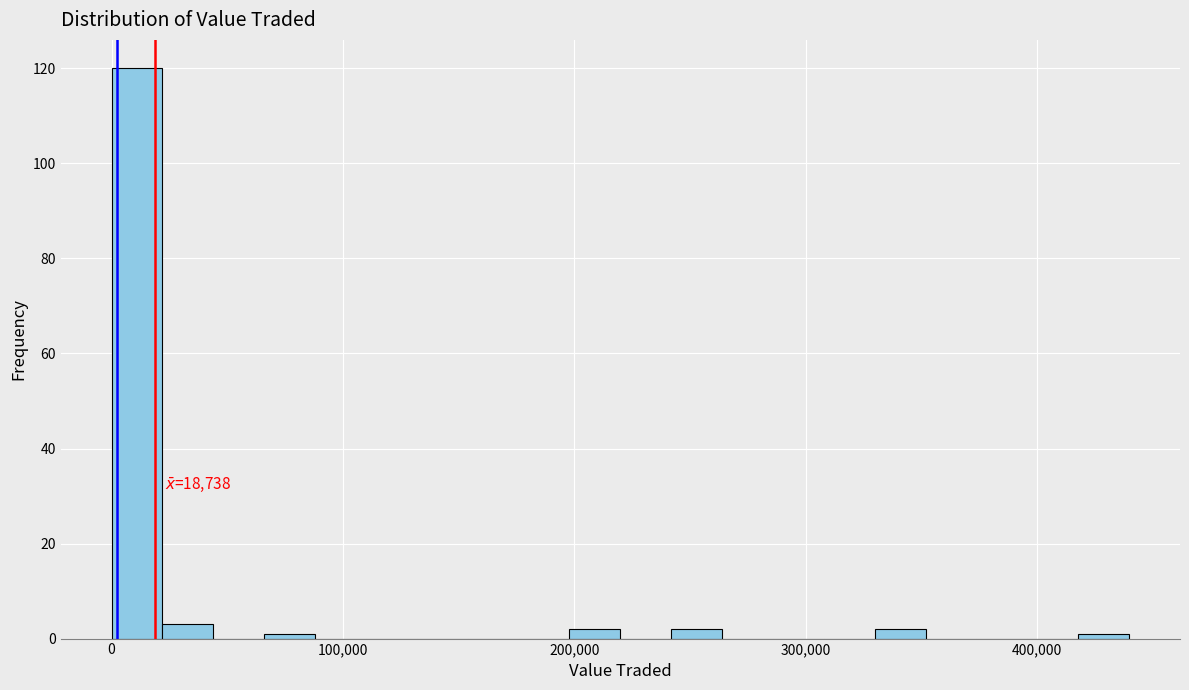

Around what value on the x-axis is the tallest bar? Give the approximate position of its centre, as read against the axis.

10000